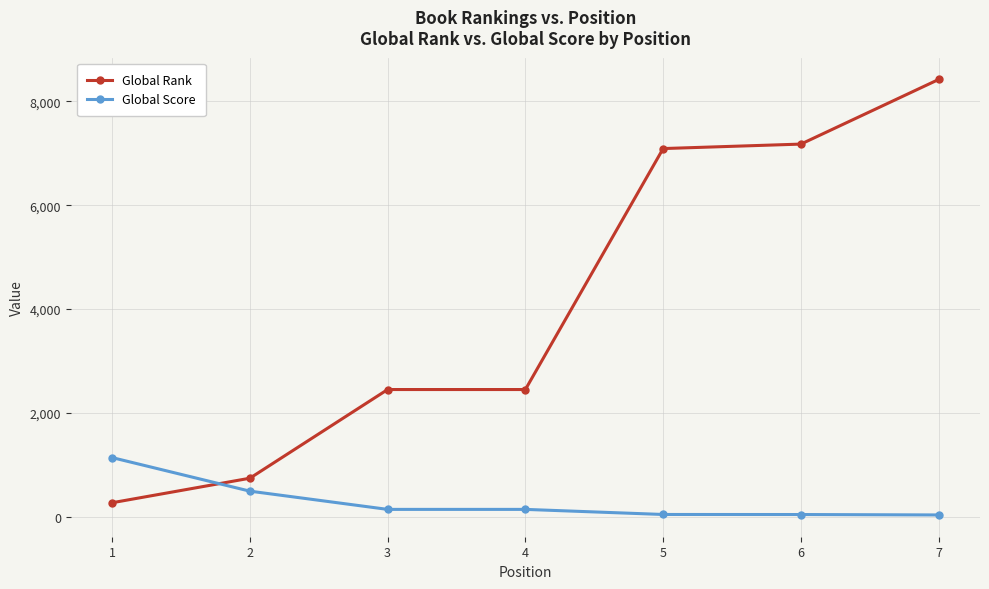

What is the total value across all series at 1?

1413